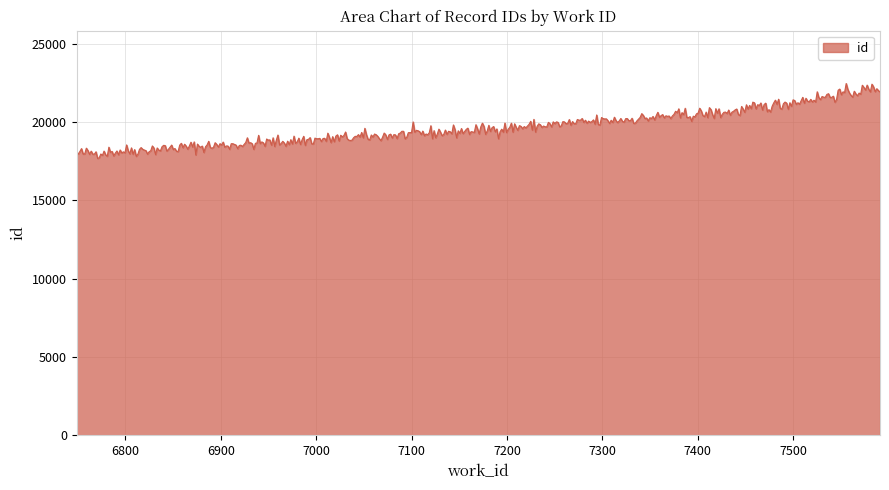

What is the smallest value displayed?

17671.3